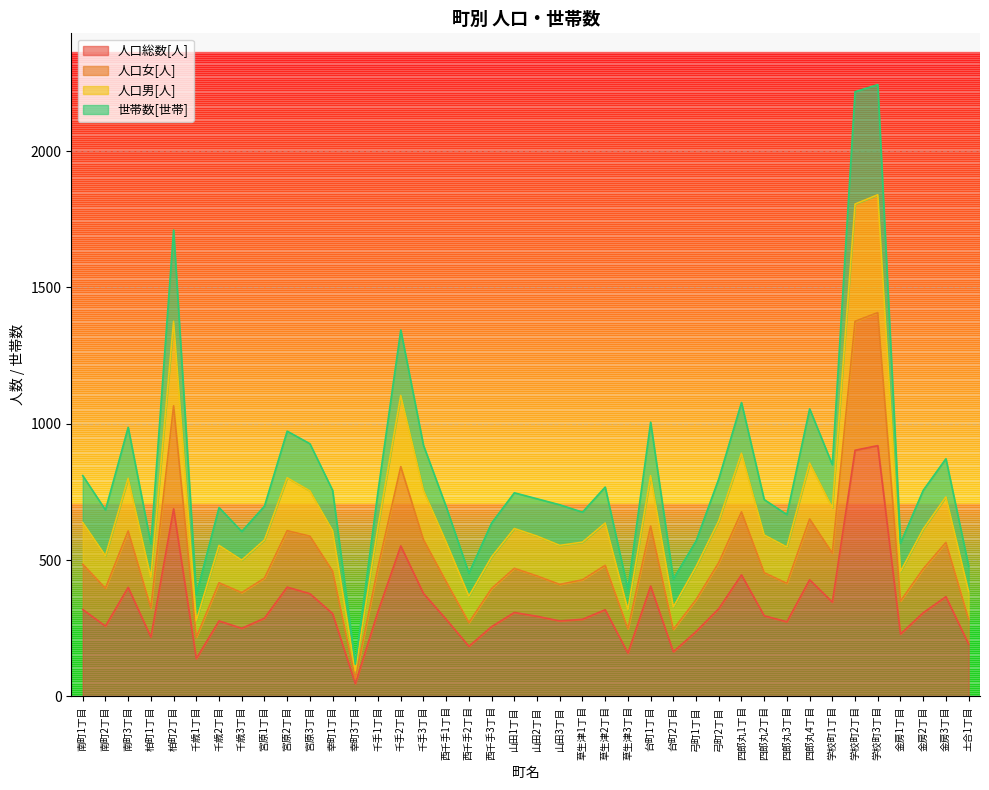

What is the difference between the highest and lowest values at 弓町2丁目?

476